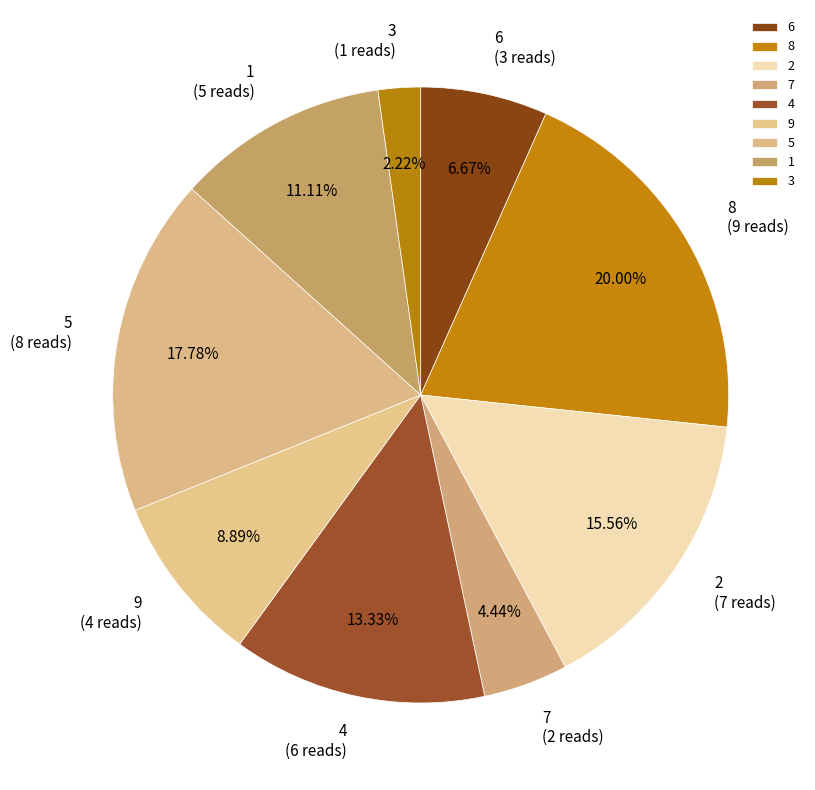

Between 7 and 6, which is larger?

6